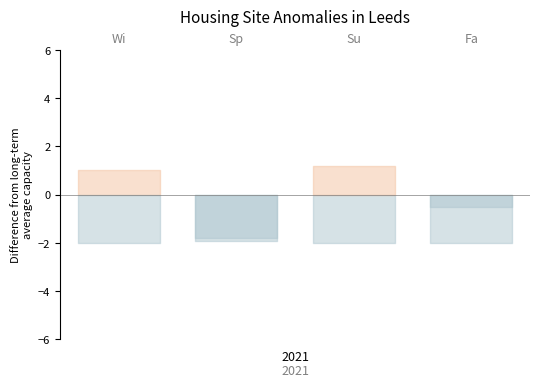

How many lines are shown in the chart?

2